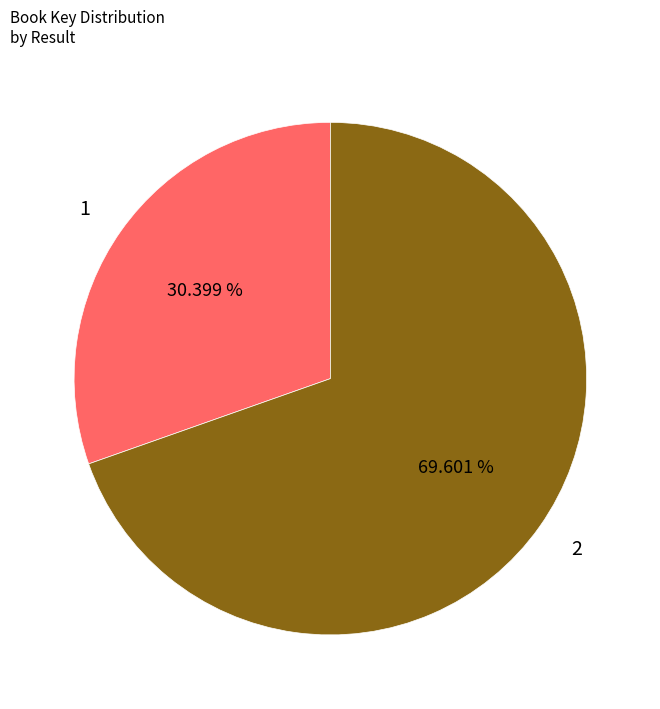

Approximately how many times larger is the value at 2 compared to 1?

2.3